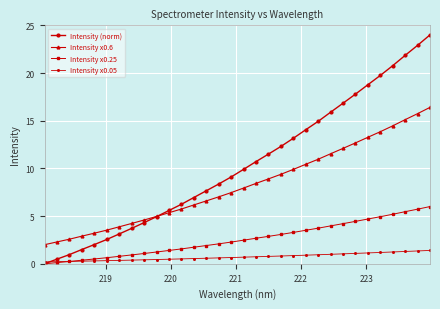

List the series in order of their peak value, highest first.

Intensity (norm), Intensity x0.6, Intensity x0.25, Intensity x0.05